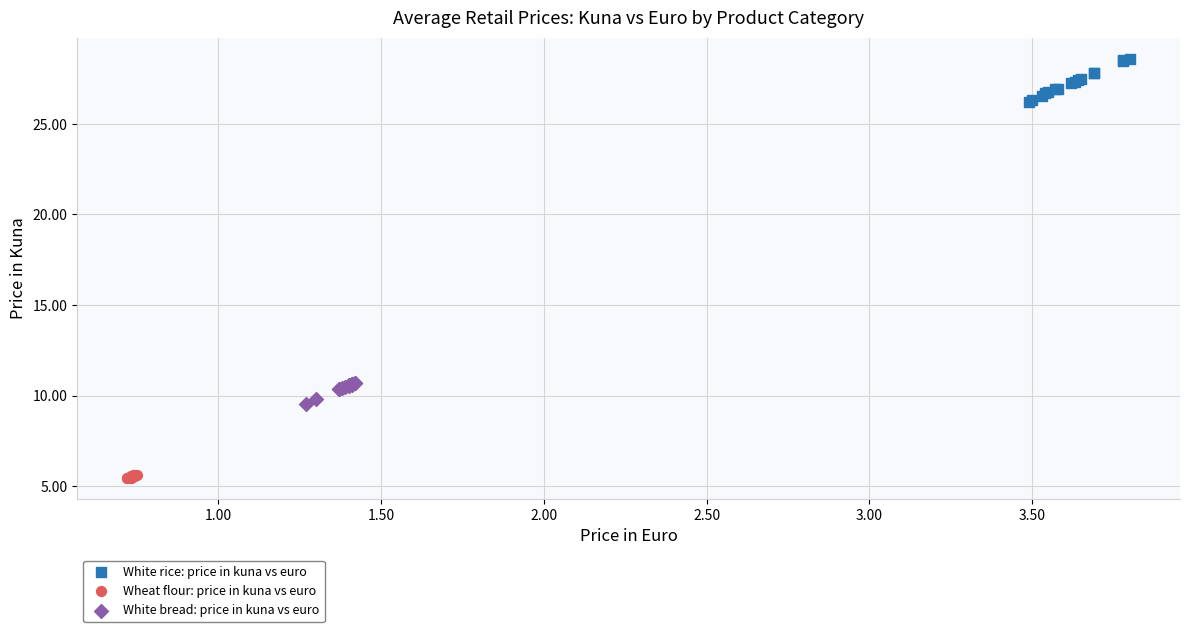

What are all the series names shown in the legend?

White rice: price in kuna vs euro, Wheat flour: price in kuna vs euro, White bread: price in kuna vs euro